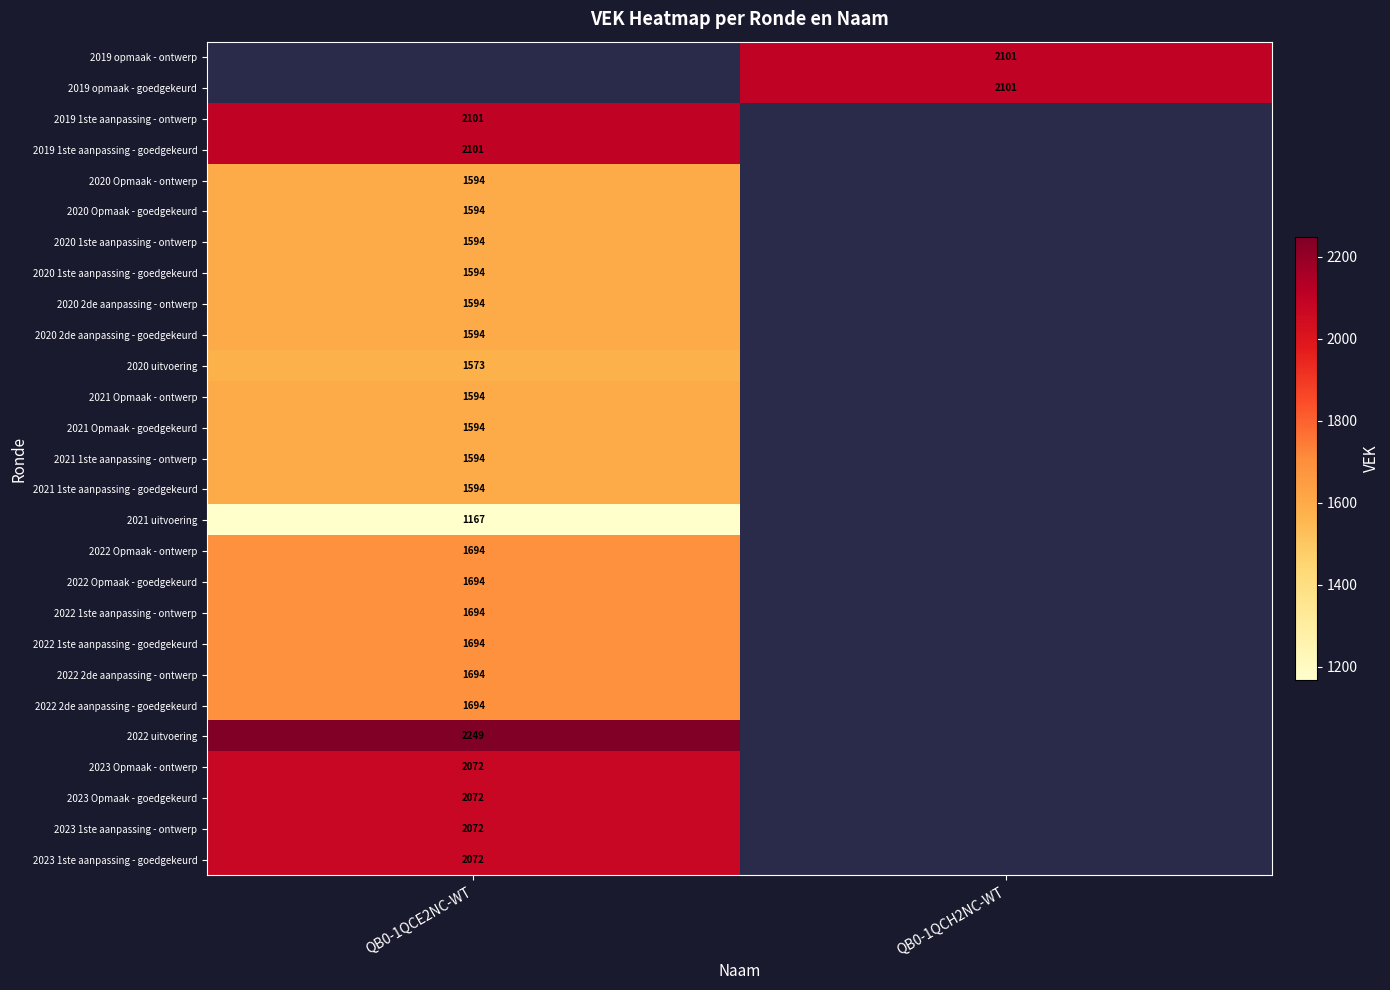

Is it true that 2021 1ste aanpassing - goedgekeurd equals 1085 at QB0-1QCE2NC-WT?

False